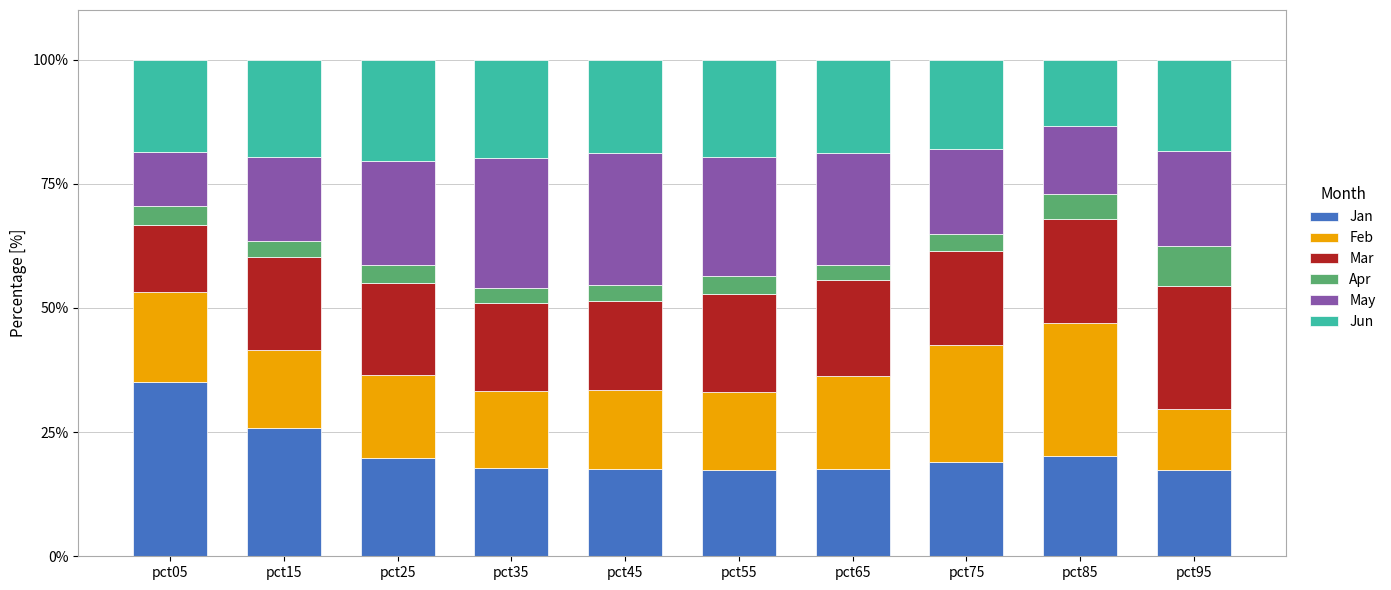

The Jan series shows 19.0 at pct75. True or false?

True